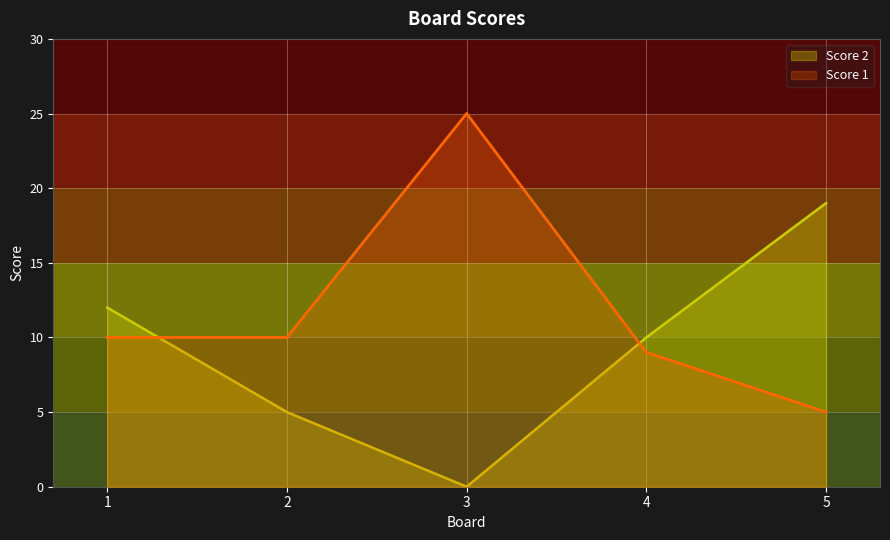

What is the value of the Score 1 point at the 4th from the left?

9